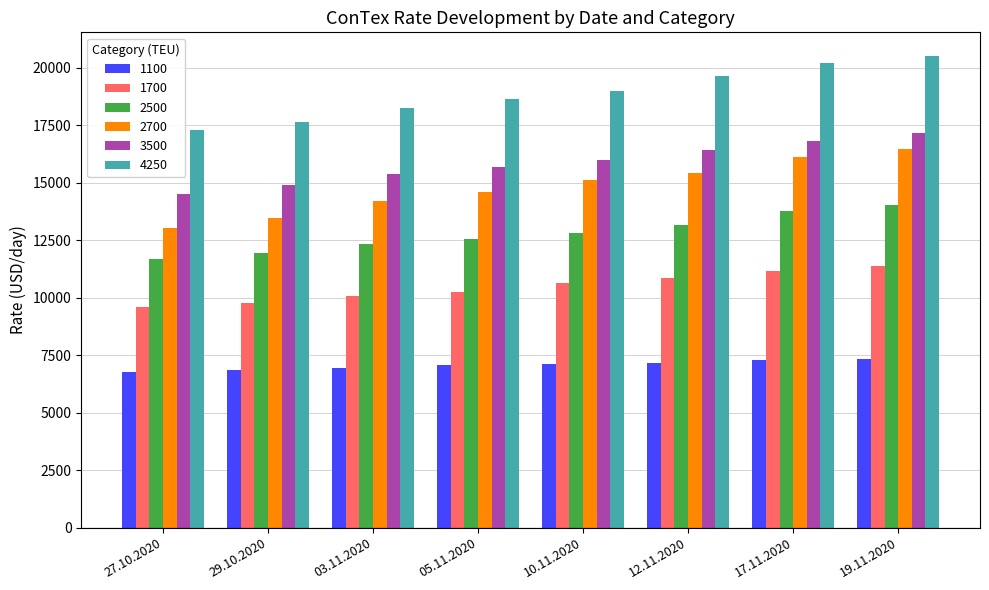

What is the value of the 1100 bar at the 1st from the left?

6783